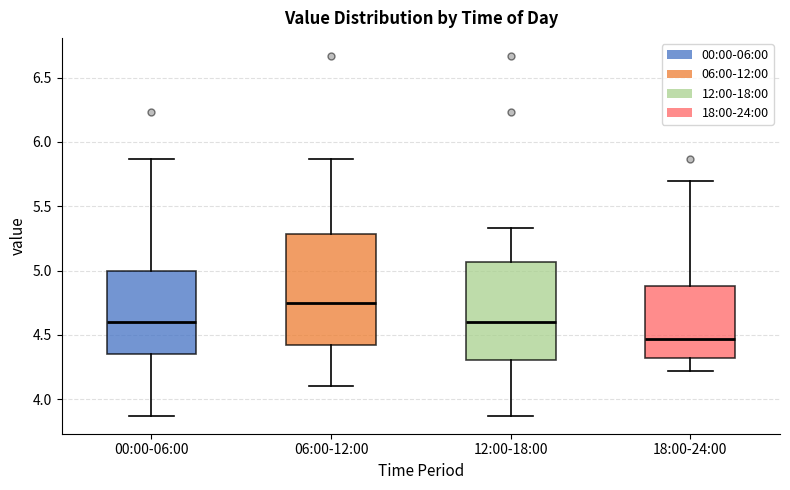

Reading left to right, transcribe this box plot: for each box, give where its median line is, the range the box spans, and where its two whiskers end, as read against the y-axis. The values are not printed on the chart, so give them approximately, as read against the axis.

00:00-06:00: median 4.60, box 4.35 to 5.00, whiskers 3.85 to 5.85
06:00-12:00: median 4.75, box 4.40 to 5.30, whiskers 4.10 to 5.85
12:00-18:00: median 4.60, box 4.30 to 5.05, whiskers 3.85 to 5.35
18:00-24:00: median 4.45, box 4.30 to 4.90, whiskers 4.20 to 5.70